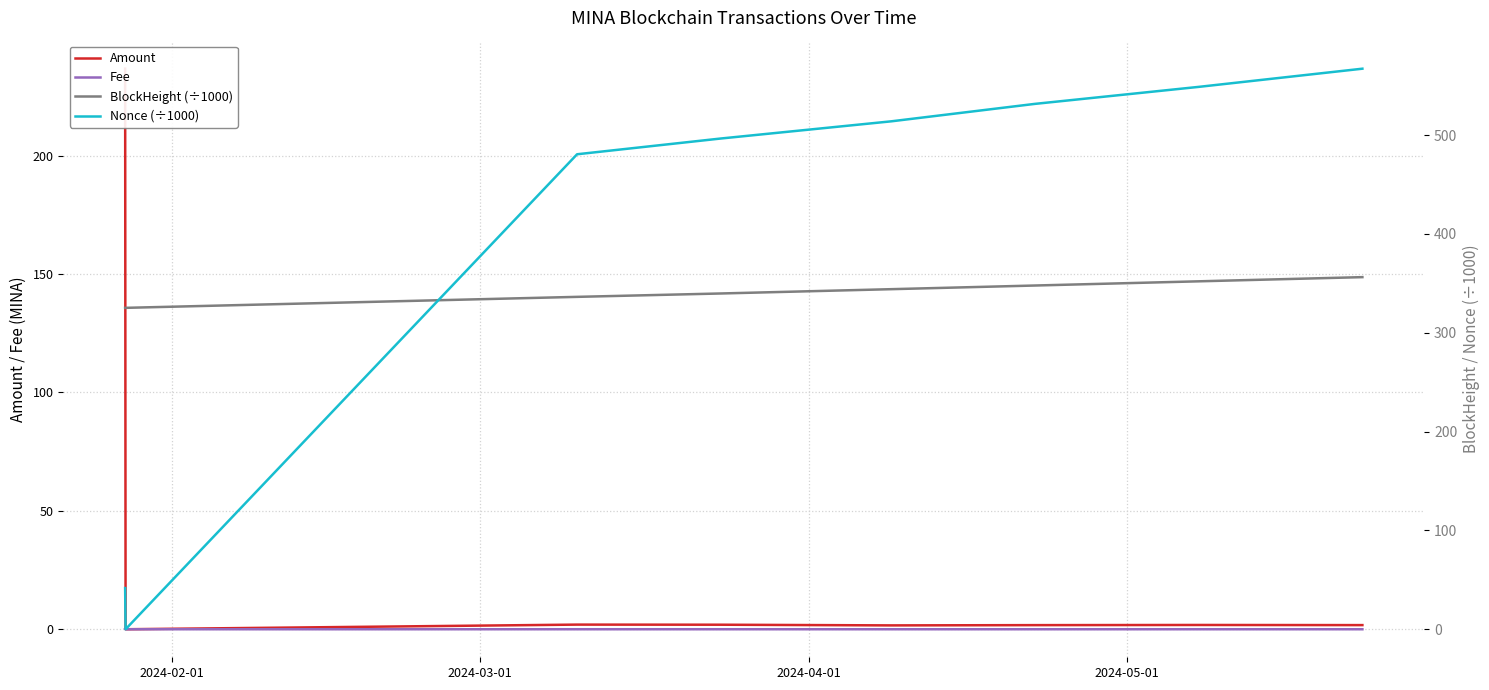

At how many categories does at least one series exceed 491?

5